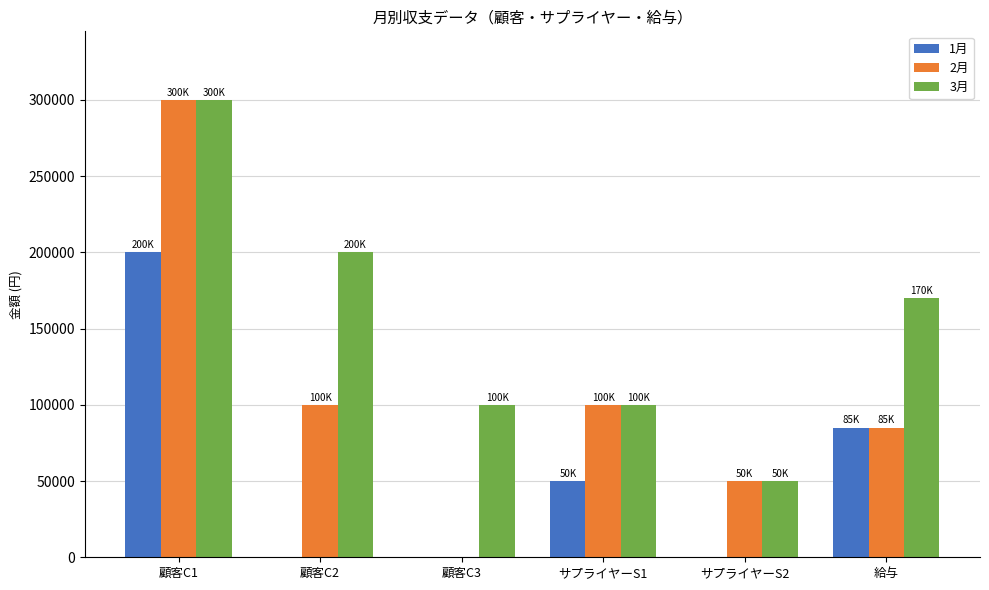

Which category has the highest value in the 1月 series?

顧客C1